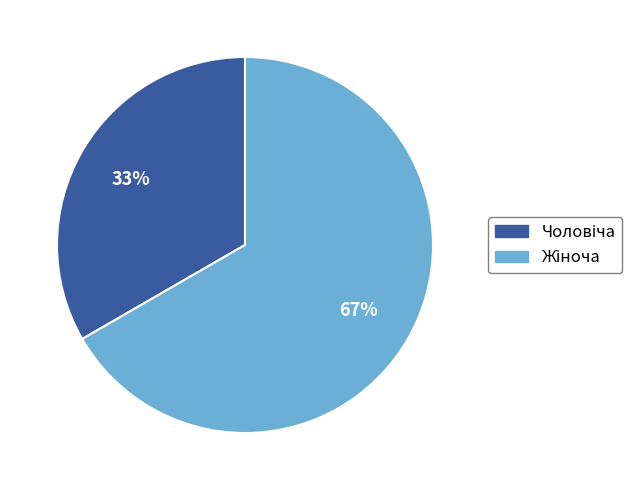

Is there any slice that represents more than half of the pie?

Yes